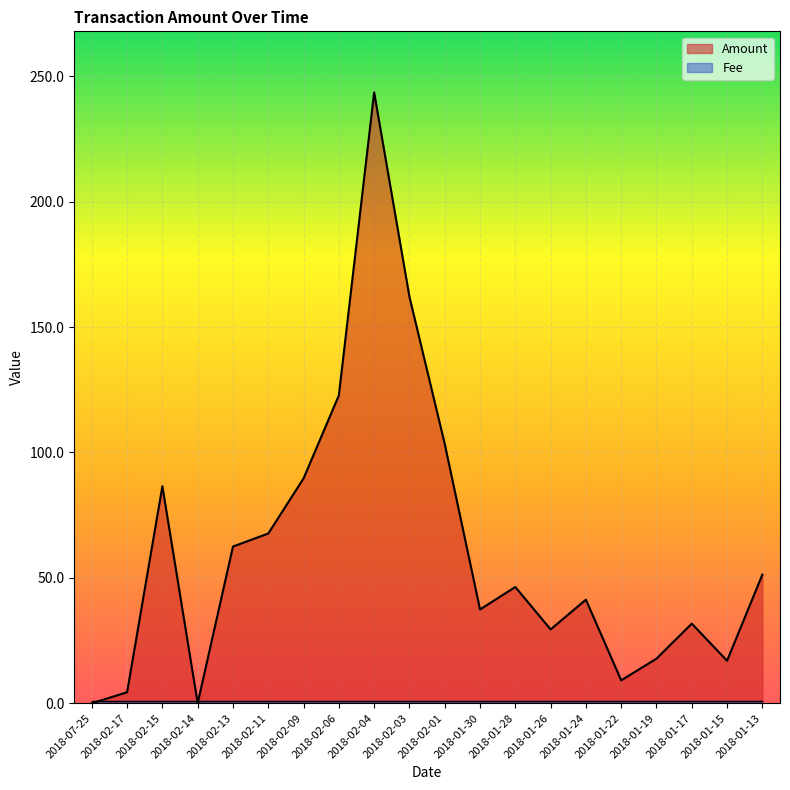

Where is the data nearest to the value 121?

2018-02-06